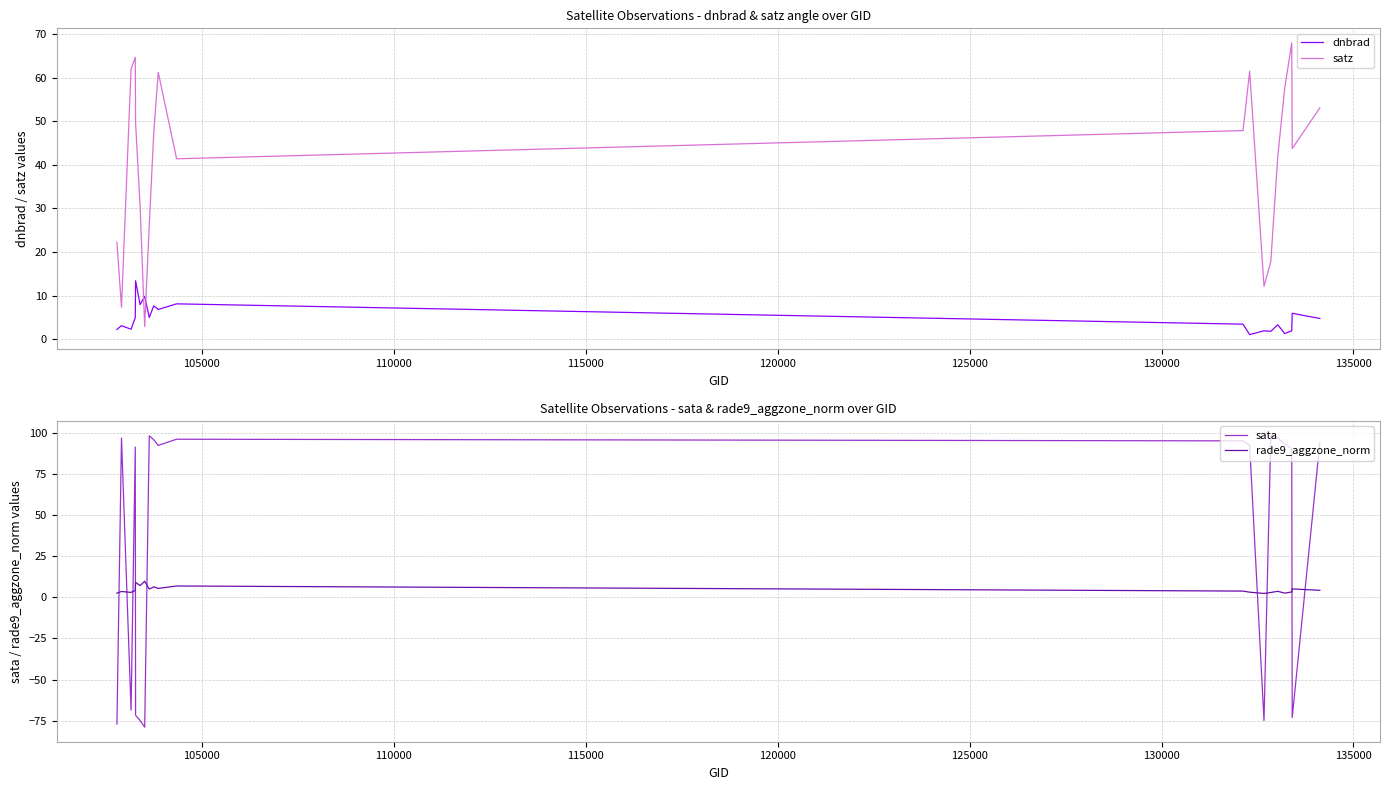

True or false: rade9_aggzone_norm and satz intersect in this chart.

True